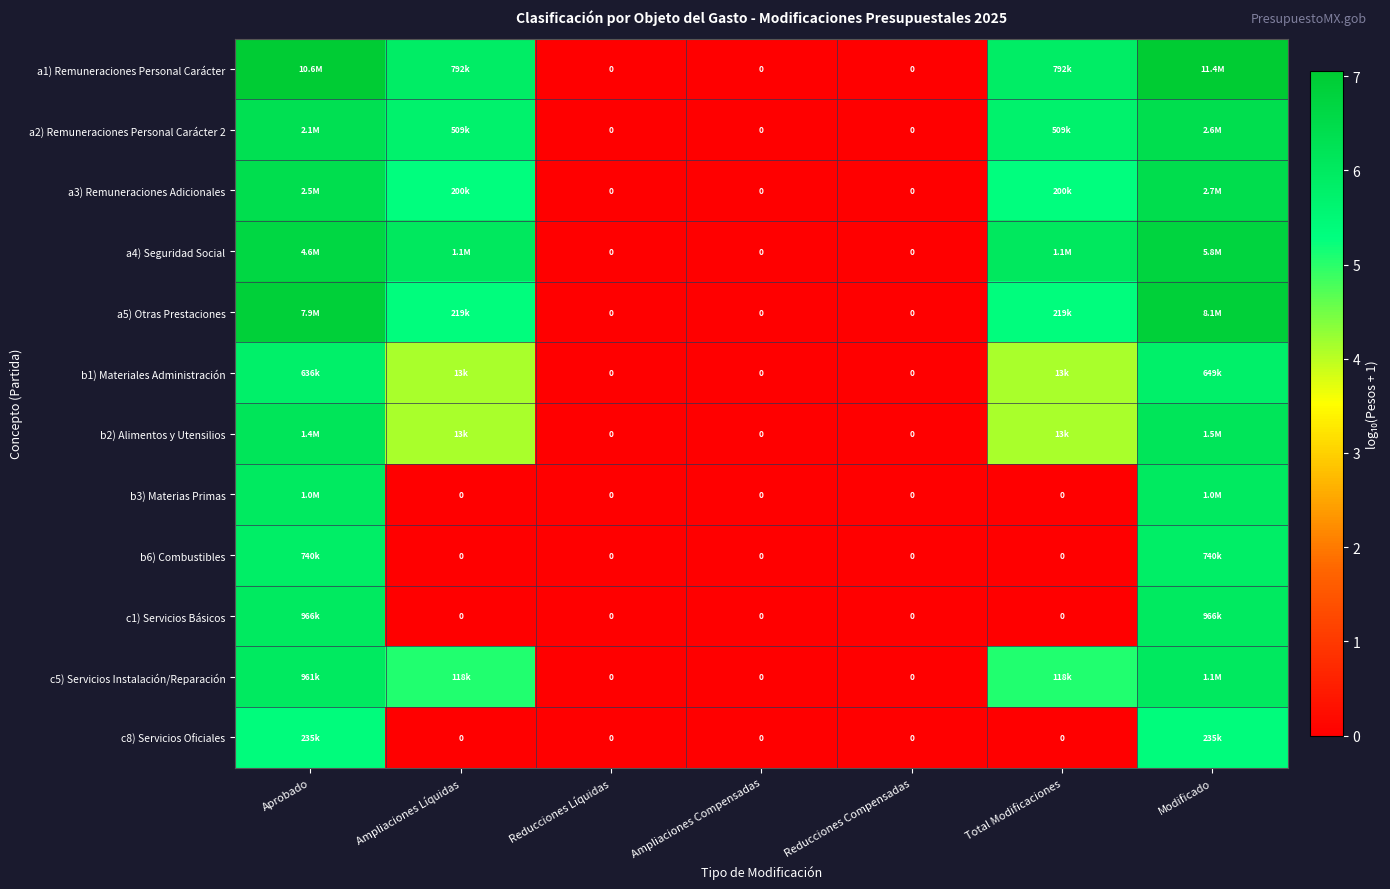

Where does the b2) Alimentos y Utensilios series first go above 4?

Aprobado